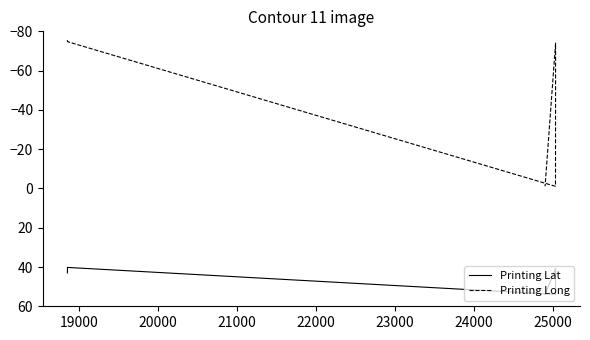

True or false: Printing Lat and Printing Long intersect in this chart.

False